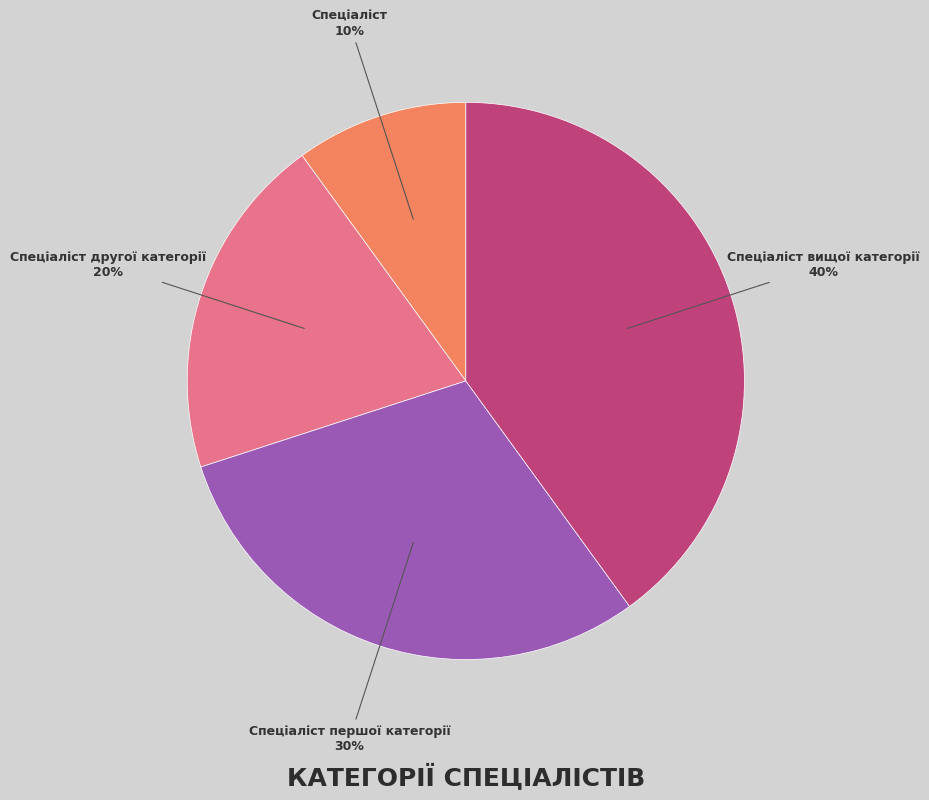

Which has a higher value, Спеціаліст першої категорії or Спеціаліст вищої категорії?

Спеціаліст вищої категорії